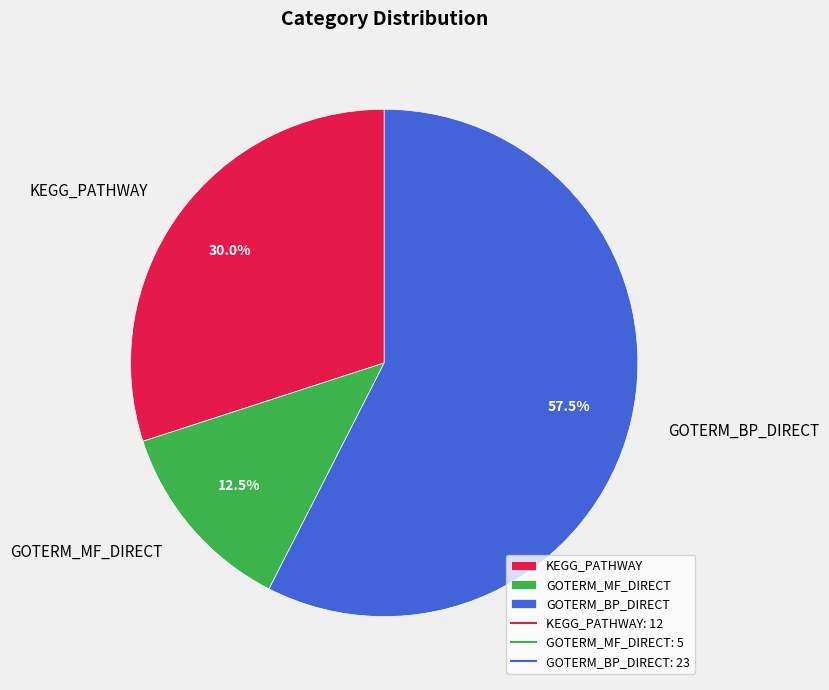

How many segments does this pie chart have?

3